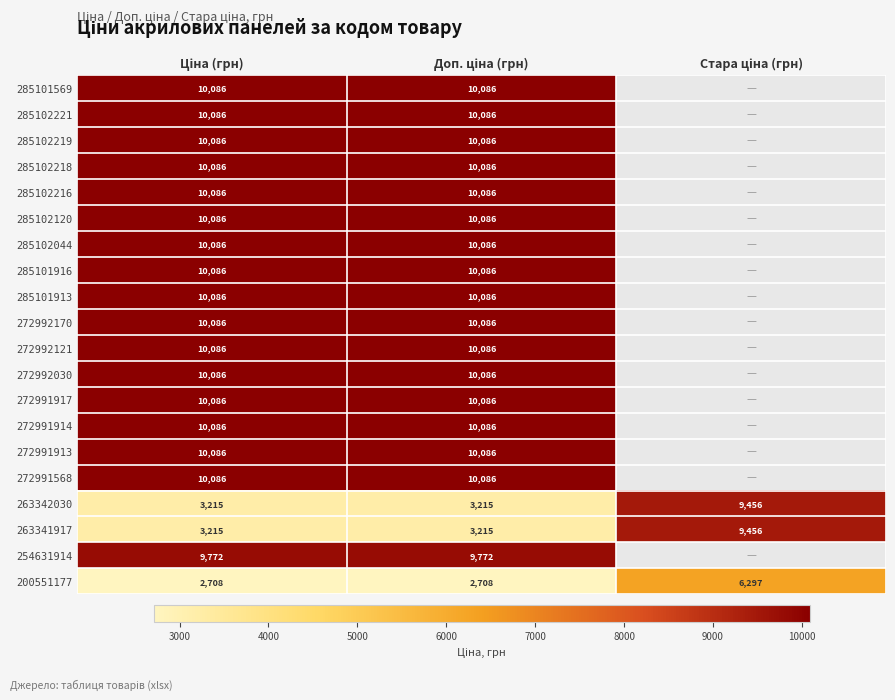

How many distinct data groups are displayed?

20